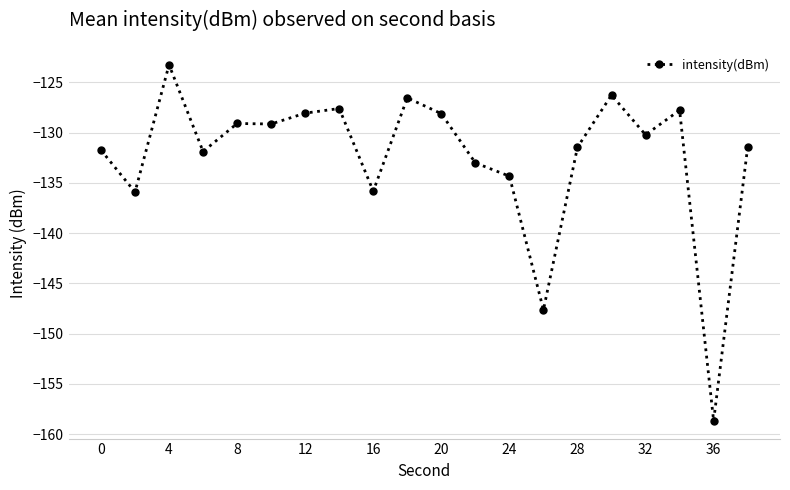

What is the difference between the maximum and minimum values?

35.4